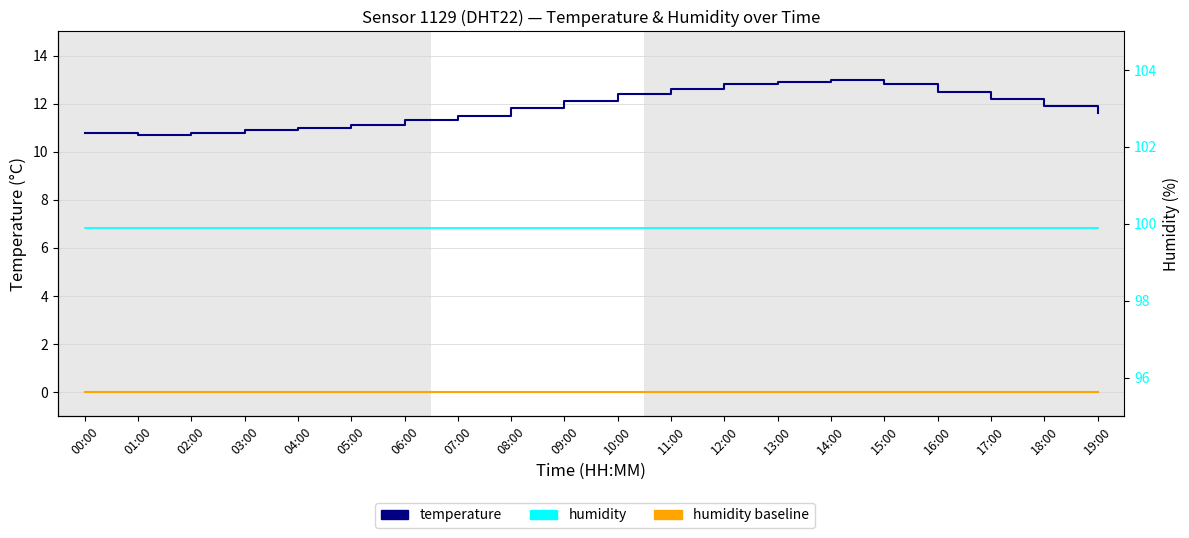

Which category has the lowest value in the humidity series?

00:00